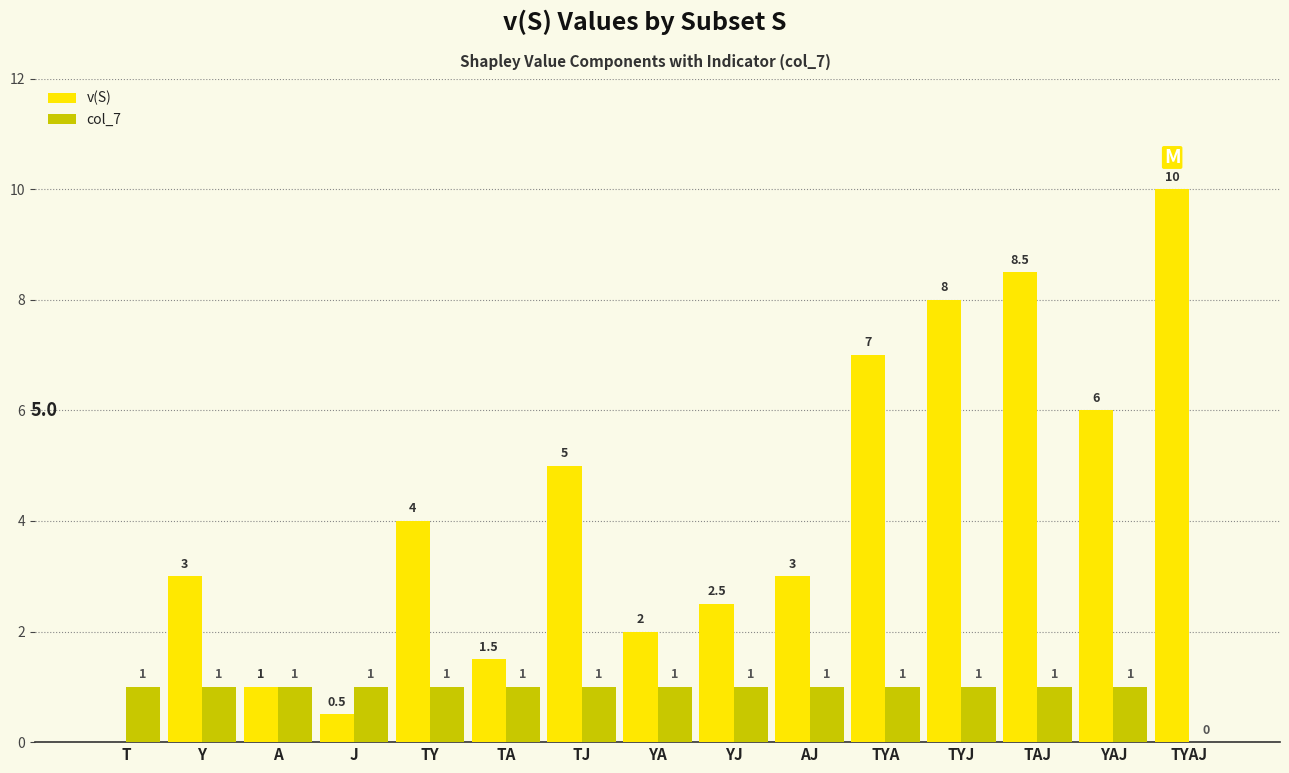

Count the number of categories in the chart.

15